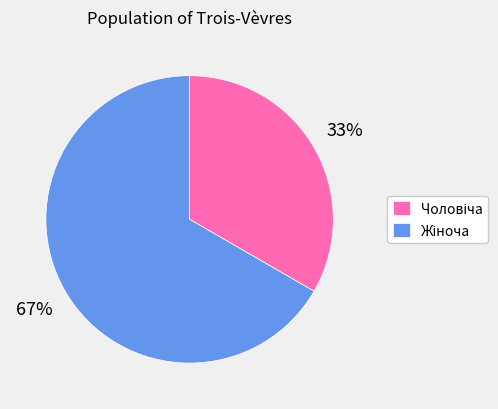

Is there any slice that represents more than half of the pie?

Yes